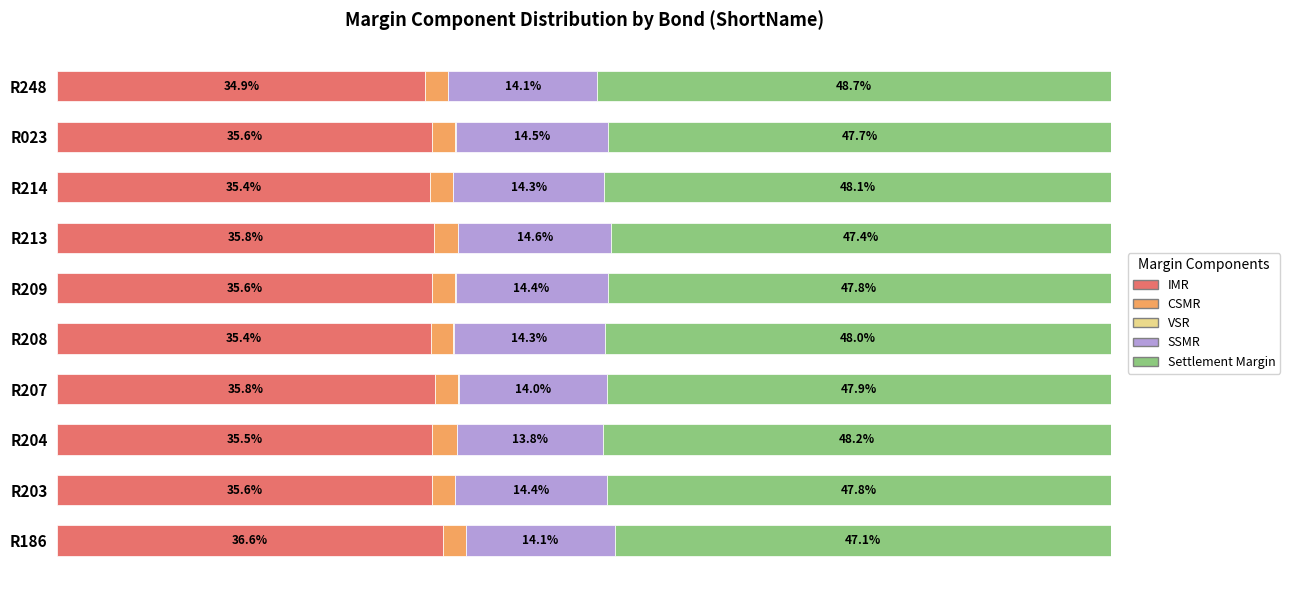

Which category has the highest value in the IMR series?

R186